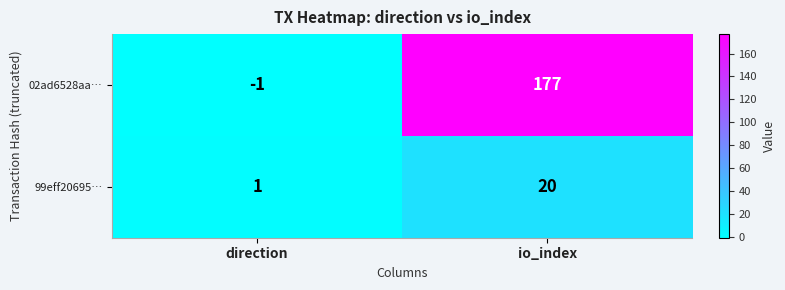

At which label does 99eff20695… reach its peak?

io_index